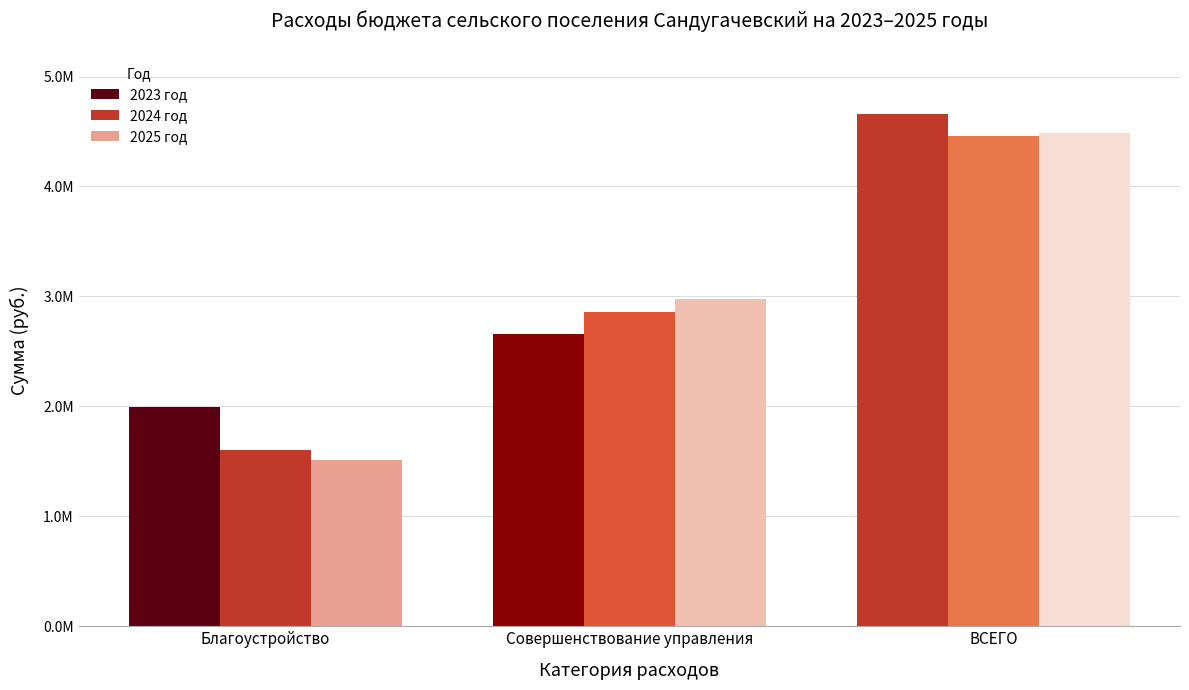

At Благоустройство, list the series in order from smallest to largest.

2025 год, 2024 год, 2023 год